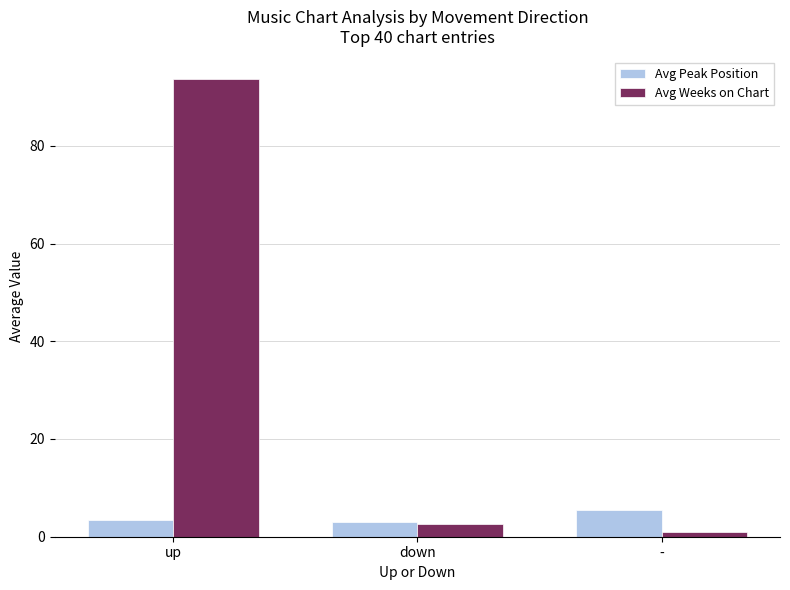

What position from the right is -?

1